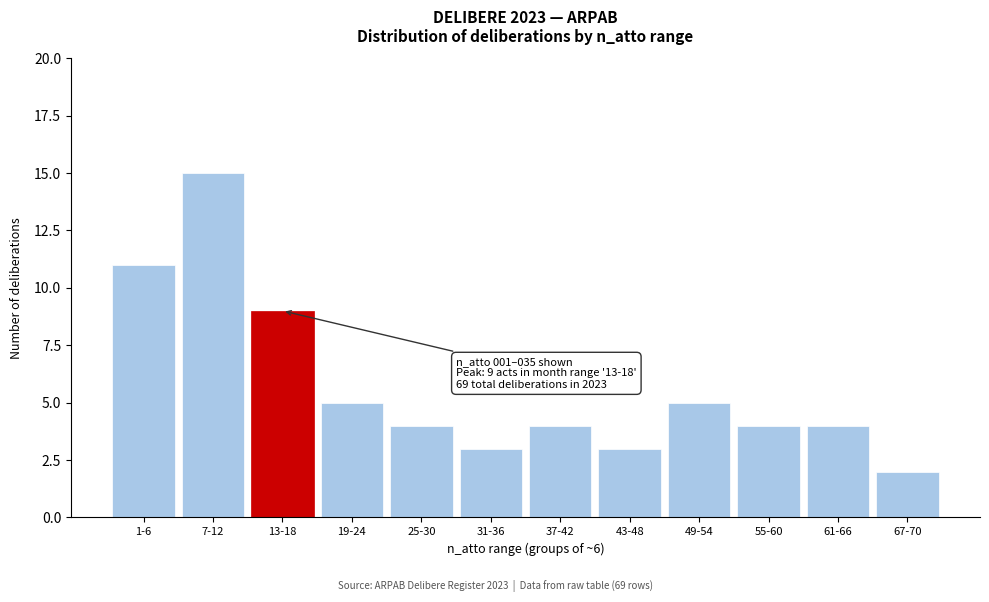

Reading left to right, extract all data points from this chart.

1-6=11	7-12=15	13-18=9	19-24=5	25-30=4	31-36=3	37-42=4	43-48=3	49-54=5	55-60=4	61-66=4	67-70=2